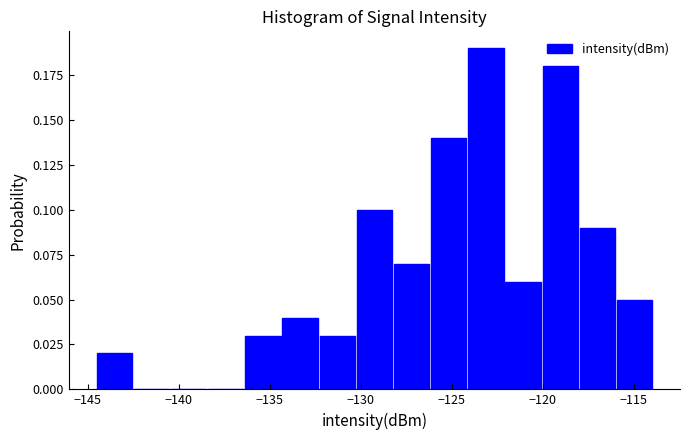

Reading left to right, transcribe this chart: for each bar, give the range it covers on the x-axis and its height. Neither the bar edges nor the heights are printed on the chart, so give them approximately, as read against the axes.

-144.5 to -142.5: 0.02
-142.5 to -140.5: 0
-140.5 to -138.5: 0
-138.5 to -136.5: 0
-136.5 to -134.5: 0.03
-134.5 to -132.5: 0.04
-132.5 to -130.5: 0.03
-130.5 to -128.0: 0.10
-128.0 to -126.0: 0.07
-126.0 to -124.0: 0.14
-124.0 to -122.0: 0.19
-122.0 to -120.0: 0.06
-120.0 to -118.0: 0.18
-118.0 to -116.0: 0.09
-116.0 to -114.0: 0.05